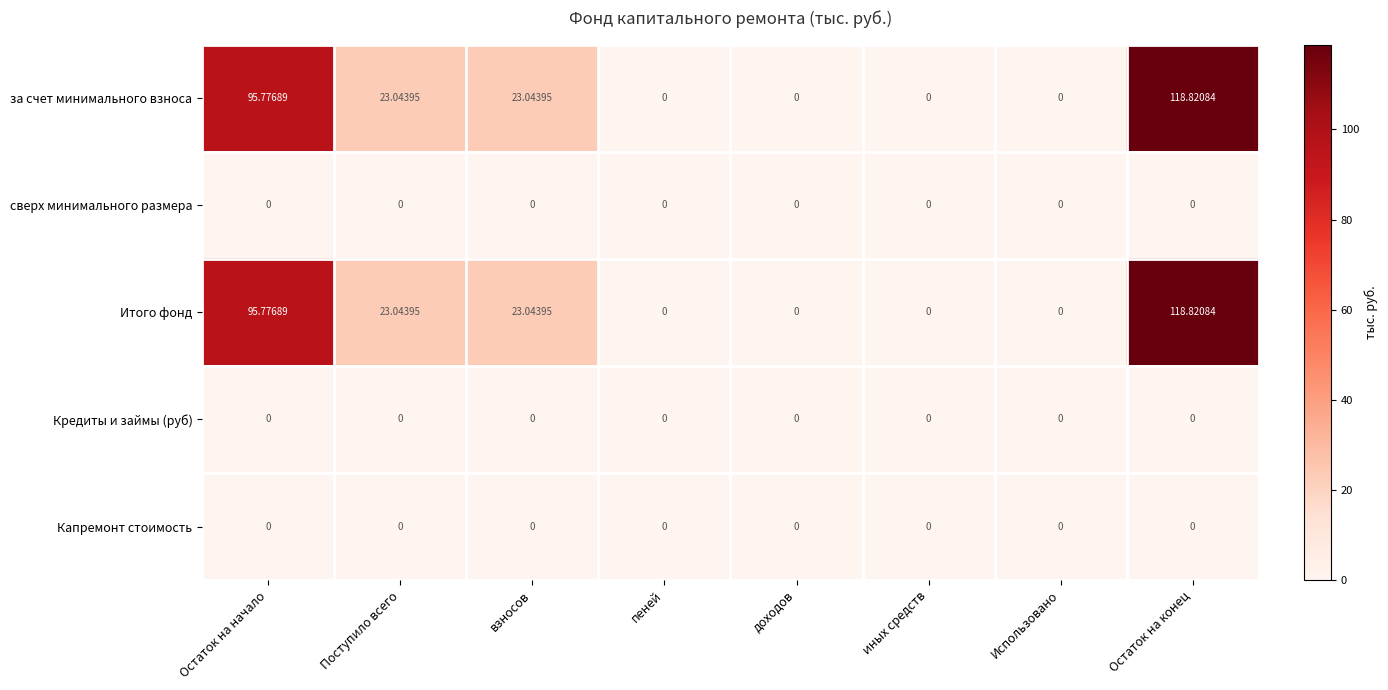

How many categories are shown in the chart?

8